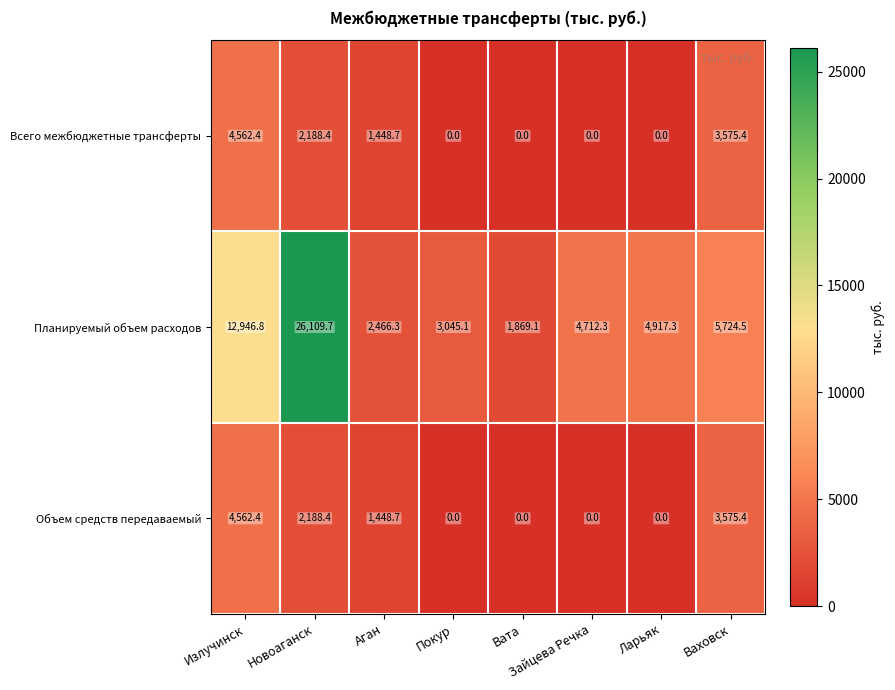

Which series has the largest range (max minus min)?

Планируемый объем расходов